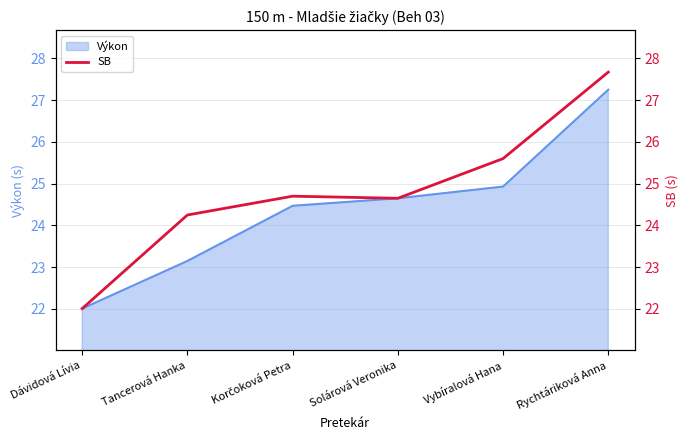

True or false: Výkon has a value of 36.8 at Dávidová Lívia.

False